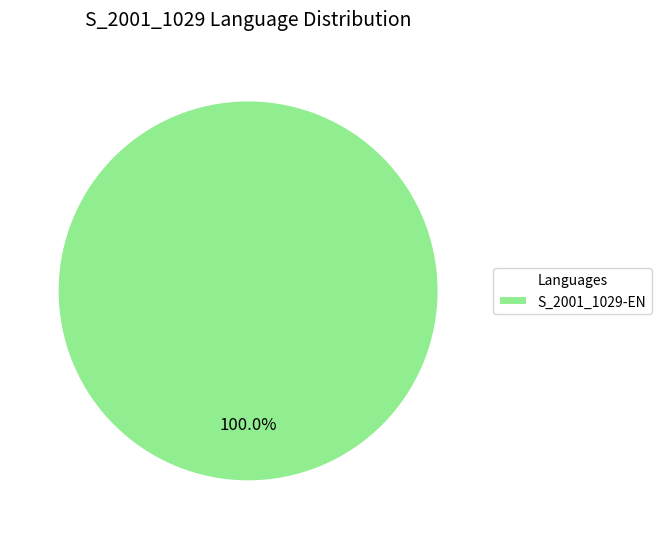

Which slice represents more than half of the pie?

S_2001_1029-EN